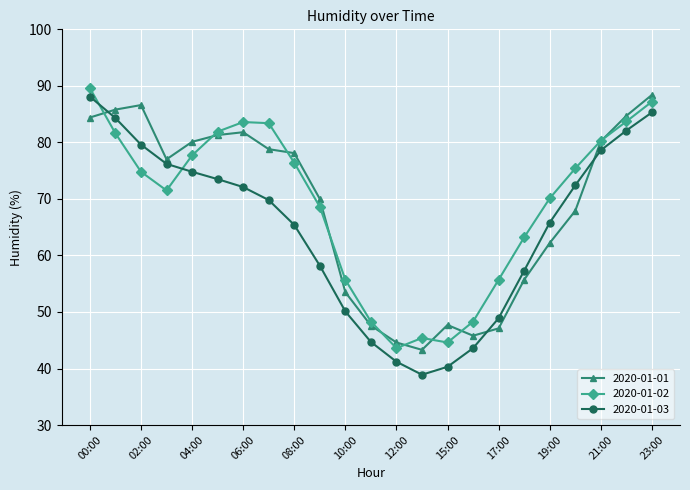

What is the maximum value shown in the chart?

89.6